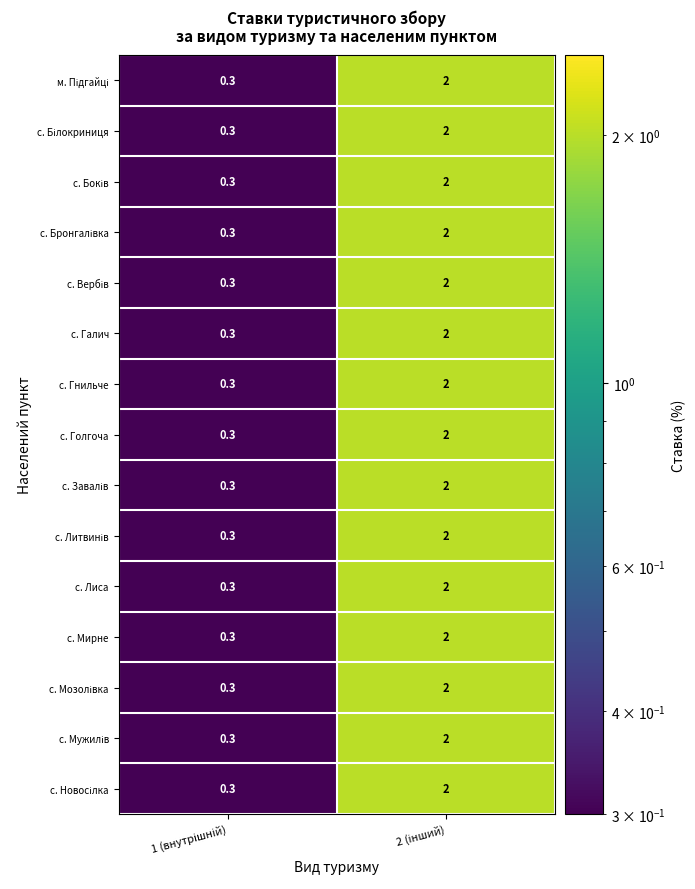

What is the highest value of the с. Гнильче series?

2.0